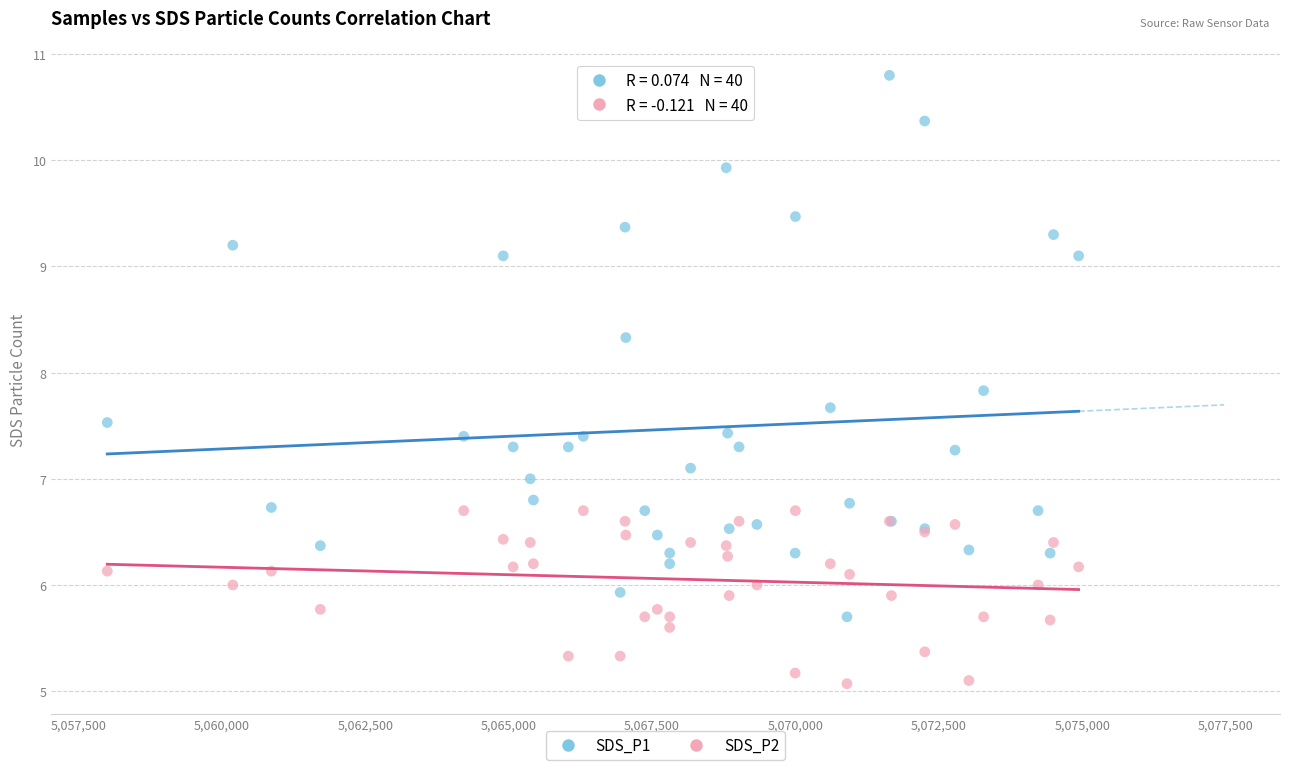

Which series contains the highest Y value?

SDS_P1